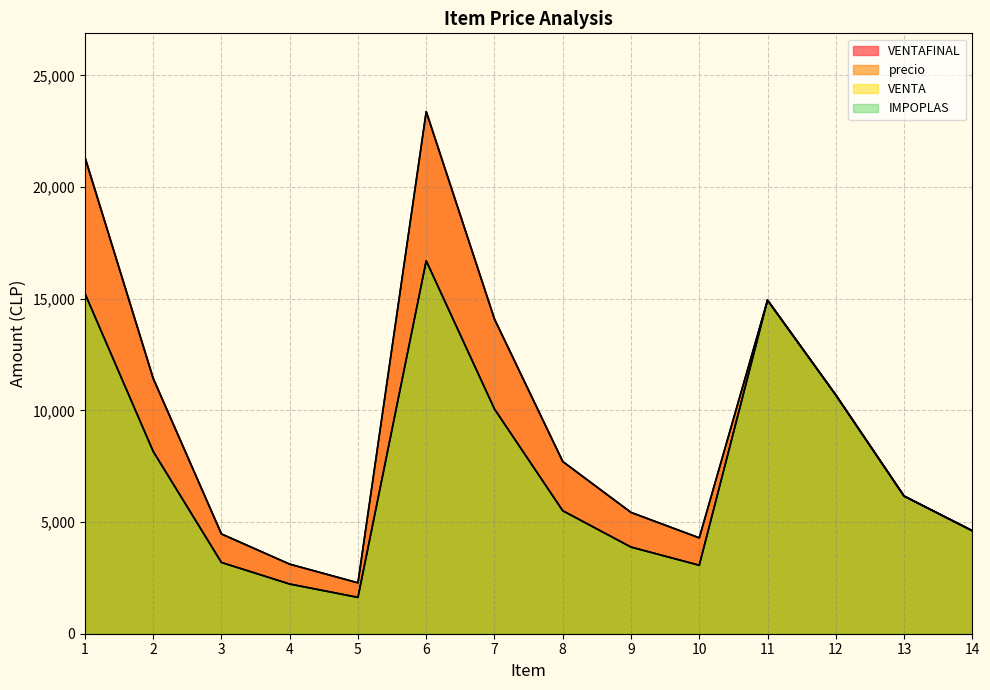

At which category is the sum across all series the highest?

6